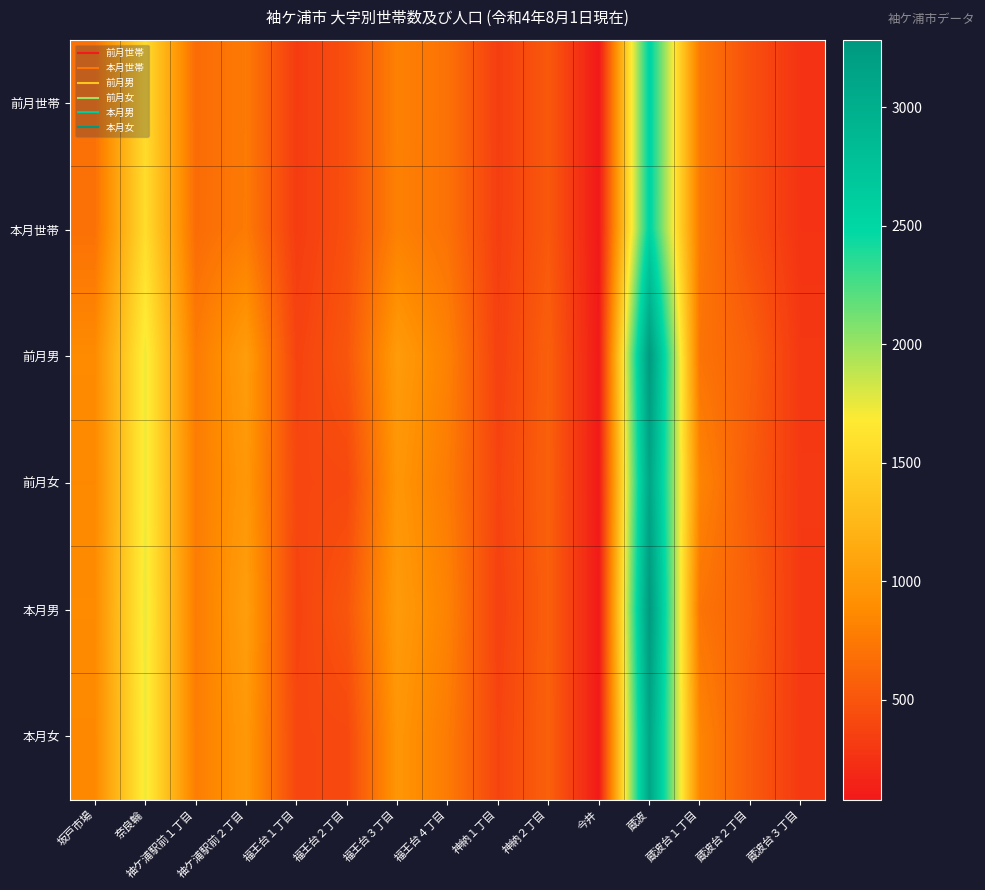

At how many categories does at least one series exceed 2367?

1